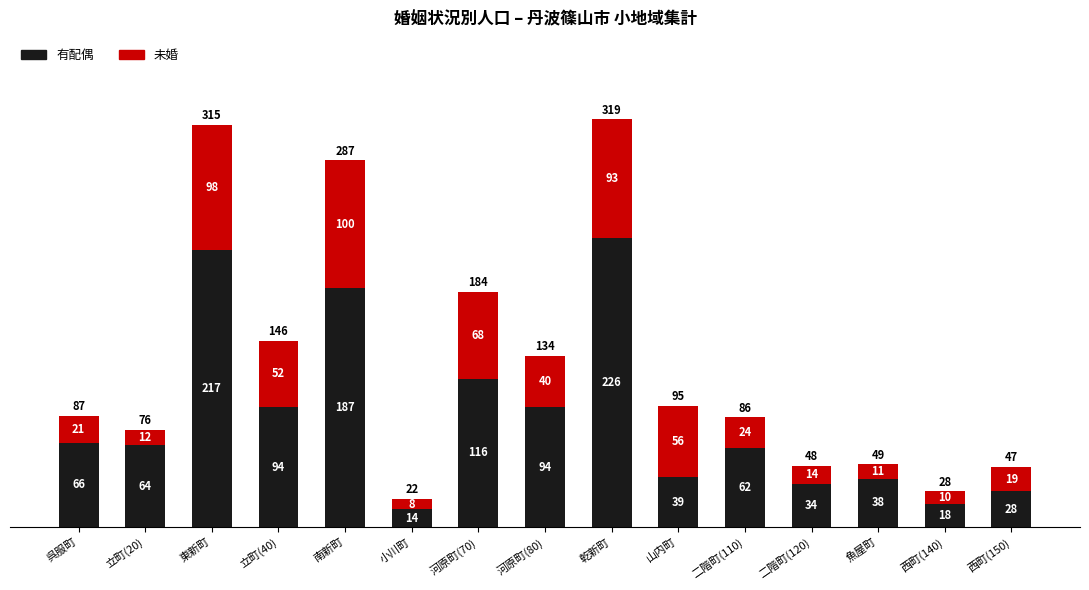

What is the difference between the second highest and second lowest values in the 有配偶 series?

199